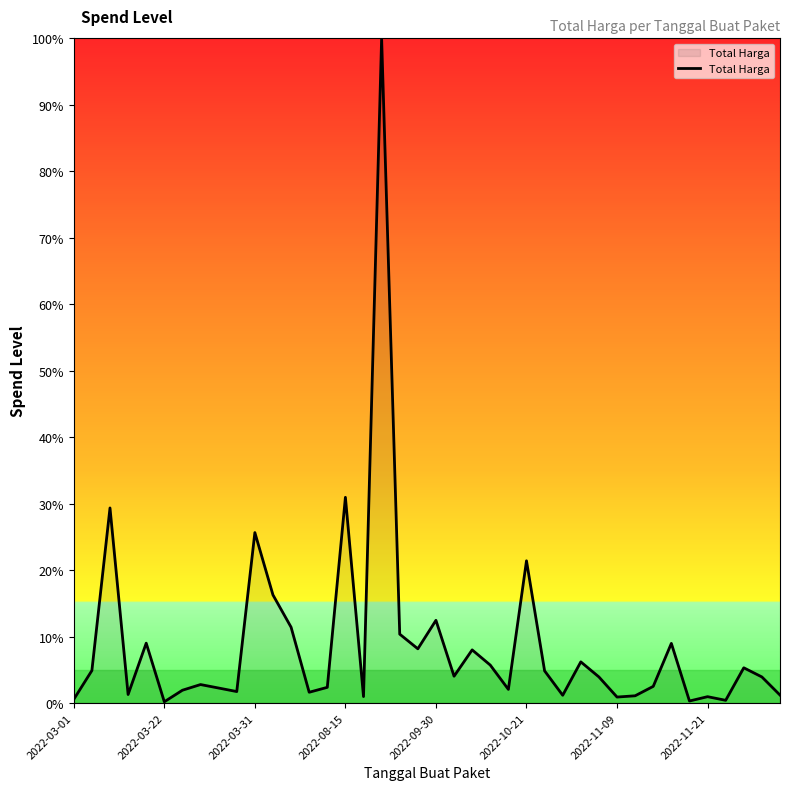

What is the maximum value shown in the chart?

100.0